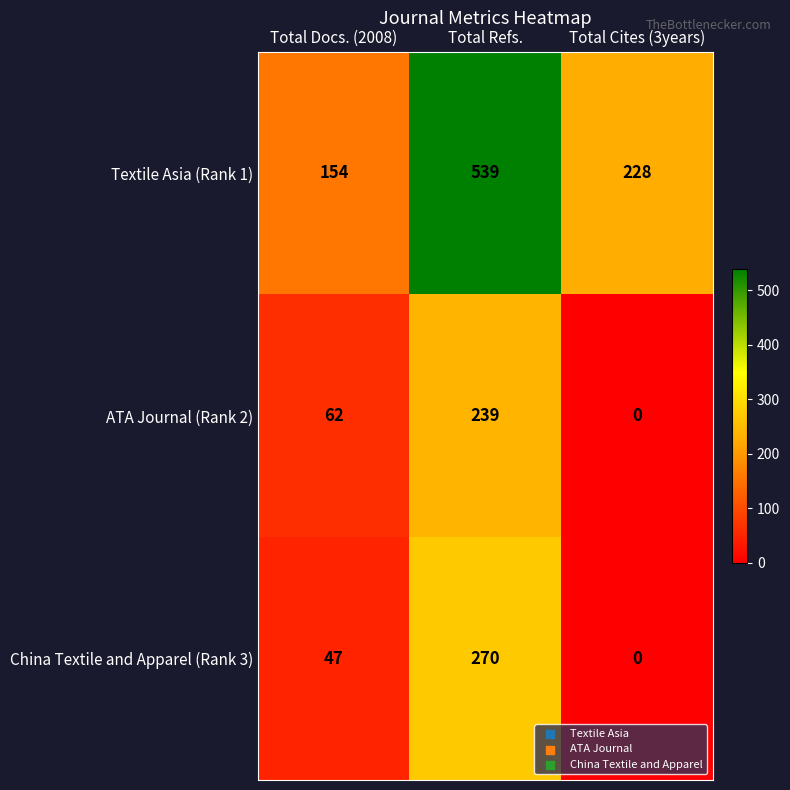

What is the difference between the highest and lowest values at Total Cites (3years)?

228